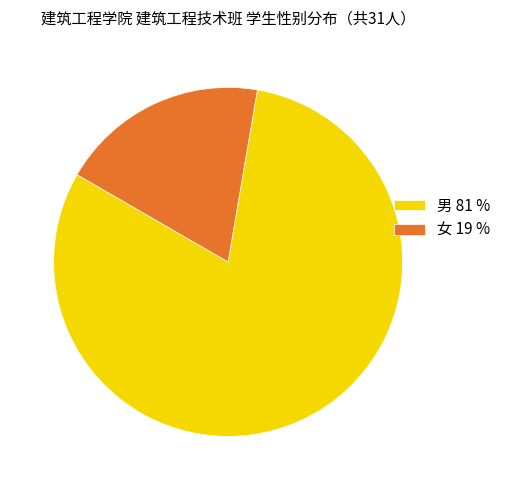

The 男 slice represents 68% of the pie. True or false?

False